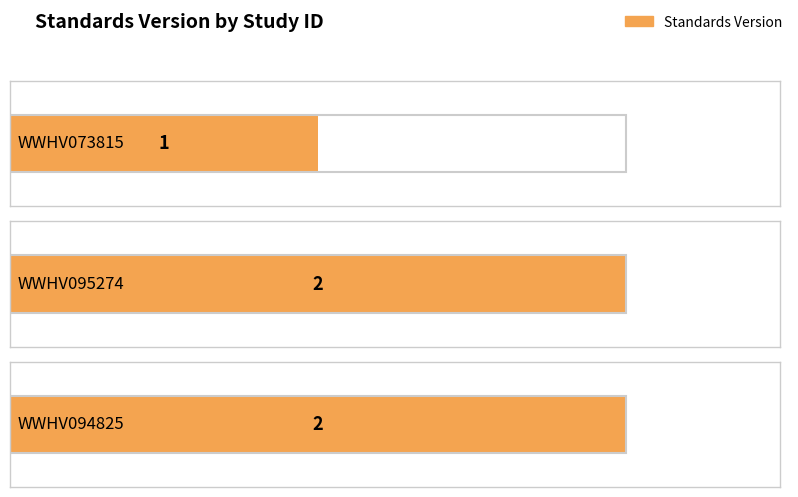

Is it true that the value at WWHV094825 is 2?

True